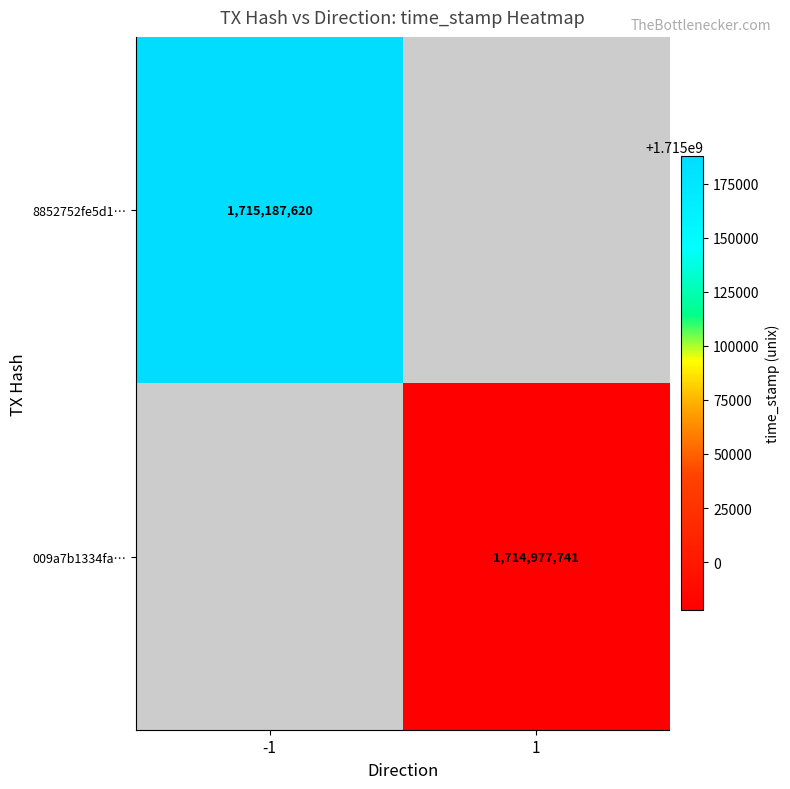

The 8852752fe5d1… series shows 2254883626 at -1. True or false?

False